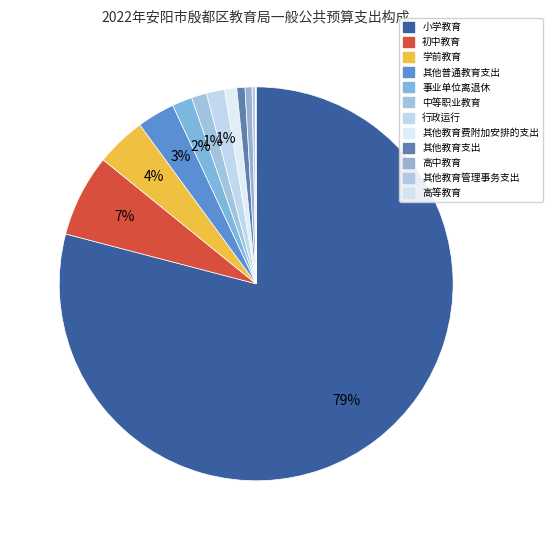

Which category has the smallest portion of the pie?

高等教育